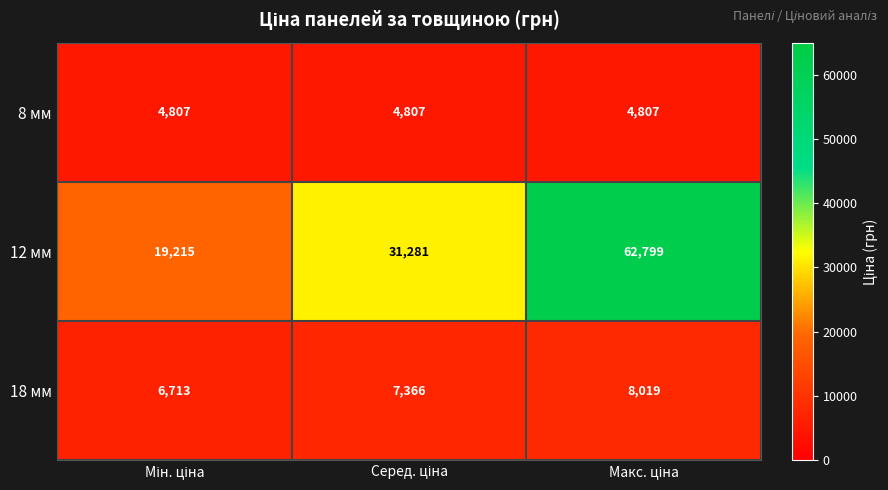

What is the sum of all 18 мм values?

22098